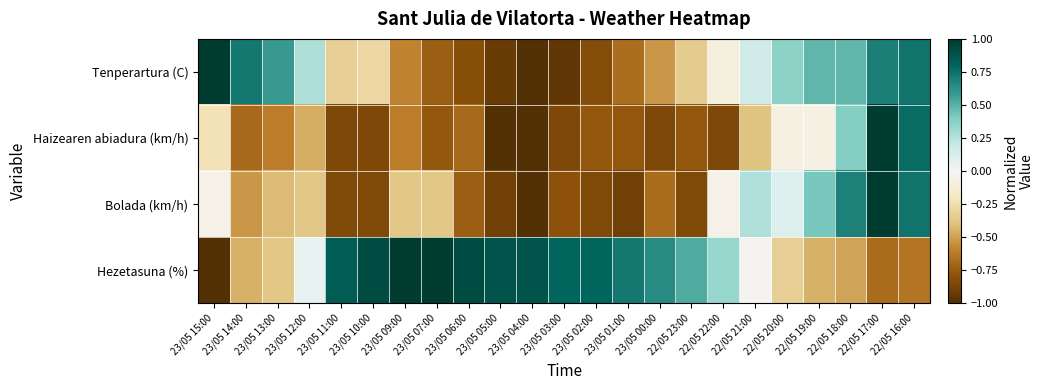

Reading left to right, extract all data points from this chart.

Tenperartura (C): 23/05 15:00=1.0	23/05 14:00=0.7	23/05 13:00=0.6	23/05 12:00=0.3	23/05 11:00=-0.3	23/05 10:00=-0.3	23/05 09:00=-0.6	23/05 07:00=-0.7	23/05 06:00=-0.8	23/05 05:00=-0.9	23/05 04:00=-1.0	23/05 03:00=-1.0	23/05 02:00=-0.8	23/05 01:00=-0.7	23/05 00:00=-0.5	22/05 23:00=-0.3	22/05 22:00=-0.1	22/05 21:00=0.2	22/05 20:00=0.4	22/05 19:00=0.5	22/05 18:00=0.5	22/05 17:00=0.7	22/05 16:00=0.7
Haizearen abiadura (km/h): 23/05 15:00=-0.2	23/05 14:00=-0.7	23/05 13:00=-0.6	23/05 12:00=-0.5	23/05 11:00=-0.8	23/05 10:00=-0.8	23/05 09:00=-0.6	23/05 07:00=-0.8	23/05 06:00=-0.7	23/05 05:00=-1.0	23/05 04:00=-1.0	23/05 03:00=-0.8	23/05 02:00=-0.8	23/05 01:00=-0.8	23/05 00:00=-0.8	22/05 23:00=-0.8	22/05 22:00=-0.8	22/05 21:00=-0.4	22/05 20:00=-0.1	22/05 19:00=-0.1	22/05 18:00=0.4	22/05 17:00=1.0	22/05 16:00=0.8
Bolada (km/h): 23/05 15:00=-0.1	23/05 14:00=-0.5	23/05 13:00=-0.4	23/05 12:00=-0.4	23/05 11:00=-0.8	23/05 10:00=-0.8	23/05 09:00=-0.4	23/05 07:00=-0.4	23/05 06:00=-0.7	23/05 05:00=-0.9	23/05 04:00=-1.0	23/05 03:00=-0.8	23/05 02:00=-0.8	23/05 01:00=-0.9	23/05 00:00=-0.7	22/05 23:00=-0.8	22/05 22:00=-0.1	22/05 21:00=0.3	22/05 20:00=0.1	22/05 19:00=0.4	22/05 18:00=0.7	22/05 17:00=1.0	22/05 16:00=0.7
Hezetasuna (%): 23/05 15:00=-1.0	23/05 14:00=-0.5	23/05 13:00=-0.4	23/05 12:00=0.1	23/05 11:00=0.8	23/05 10:00=0.9	23/05 09:00=1.0	23/05 07:00=1.0	23/05 06:00=0.9	23/05 05:00=0.9	23/05 04:00=0.9	23/05 03:00=0.8	23/05 02:00=0.8	23/05 01:00=0.7	23/05 00:00=0.6	22/05 23:00=0.5	22/05 22:00=0.3	22/05 21:00=-0.0	22/05 20:00=-0.3	22/05 19:00=-0.5	22/05 18:00=-0.5	22/05 17:00=-0.7	22/05 16:00=-0.6